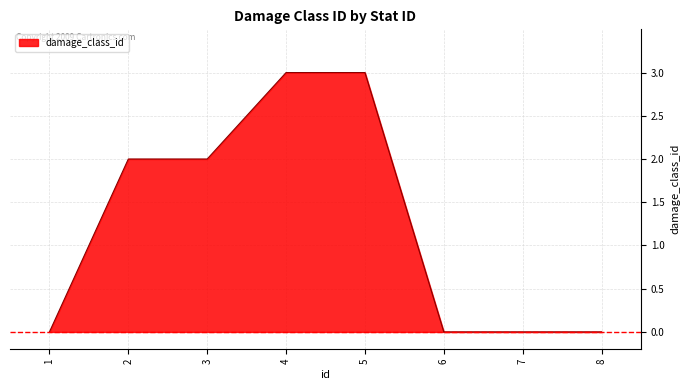

The chart shows a value of 2 at 7. True or false?

False